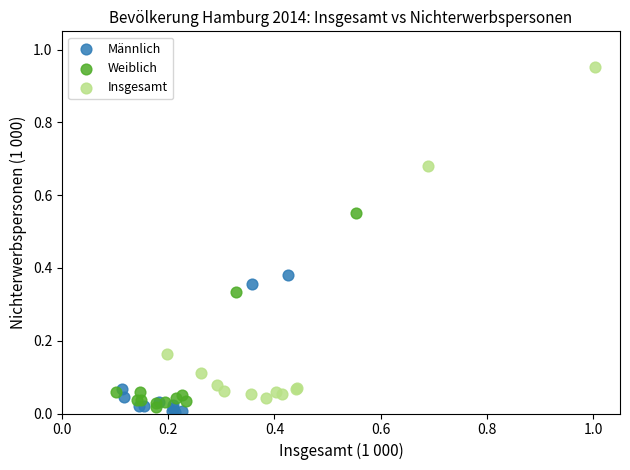

Which series contains the highest Y value?

Insgesamt